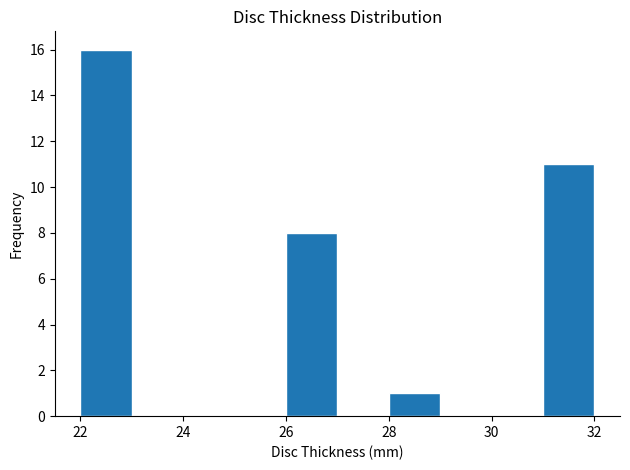

Reading left to right, transcribe this chart: for each bar, give the range it covers on the x-axis and its height. The values are not printed on the chart, so give them approximately, as read against the axis.

22 to 23: 16
23 to 24: 0
24 to 25: 0
25 to 26: 0
26 to 27: 8
27 to 28: 0
28 to 29: 1
29 to 30: 0
30 to 31: 0
31 to 32: 11